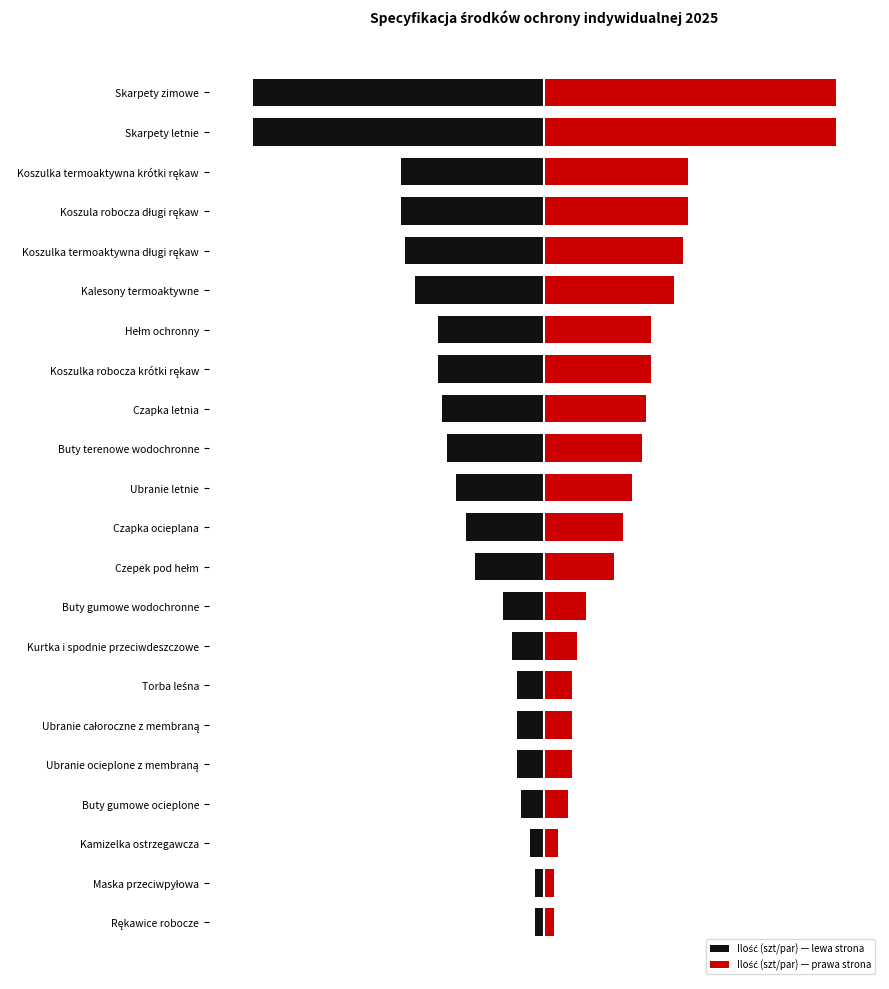

Rank the categories by Ilość (szt/par) — prawa strona value from highest to lowest.

Skarpety letnie, Skarpety zimowe, Koszula robocza długi rękaw, Koszulka termoaktywna krótki rękaw, Koszulka termoaktywna długi rękaw, Kalesony termoaktywne, Koszulka robocza krótki rękaw, Hełm ochronny, Czapka letnia, Buty terenowe wodochronne, Ubranie letnie, Czapka ocieplana, Czepek pod hełm, Buty gumowe wodochronne, Kurtka i spodnie przeciwdeszczowe, Ubranie ocieplone z membraną, Ubranie całoroczne z membraną, Torba leśna, Buty gumowe ocieplone, Kamizelka ostrzegawcza, Rękawice robocze, Maska przeciwpyłowa